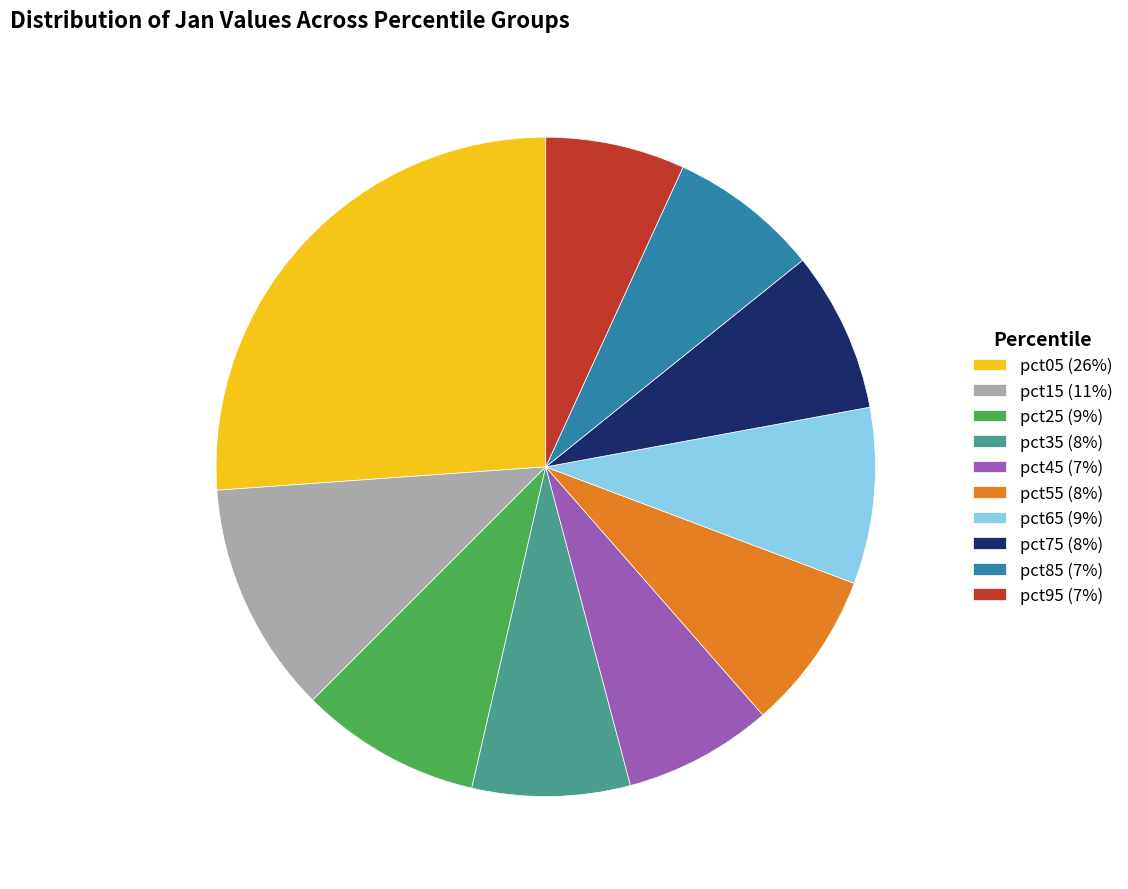

Is it true that pct35 is 1% of the pie?

False